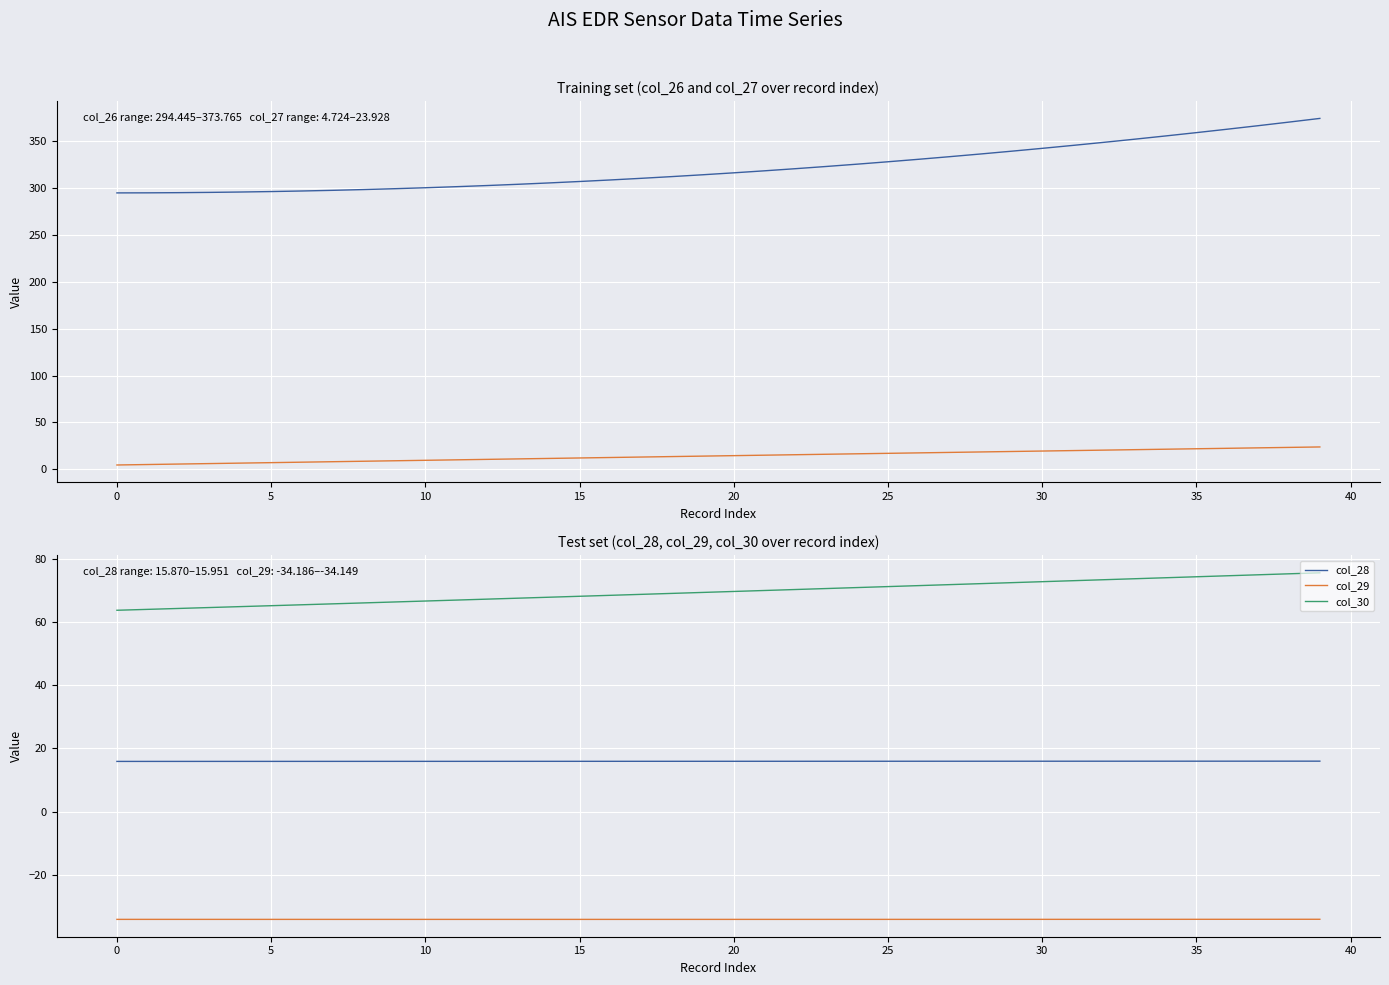

True or false: col_29 and col_28 cross at least once.

False